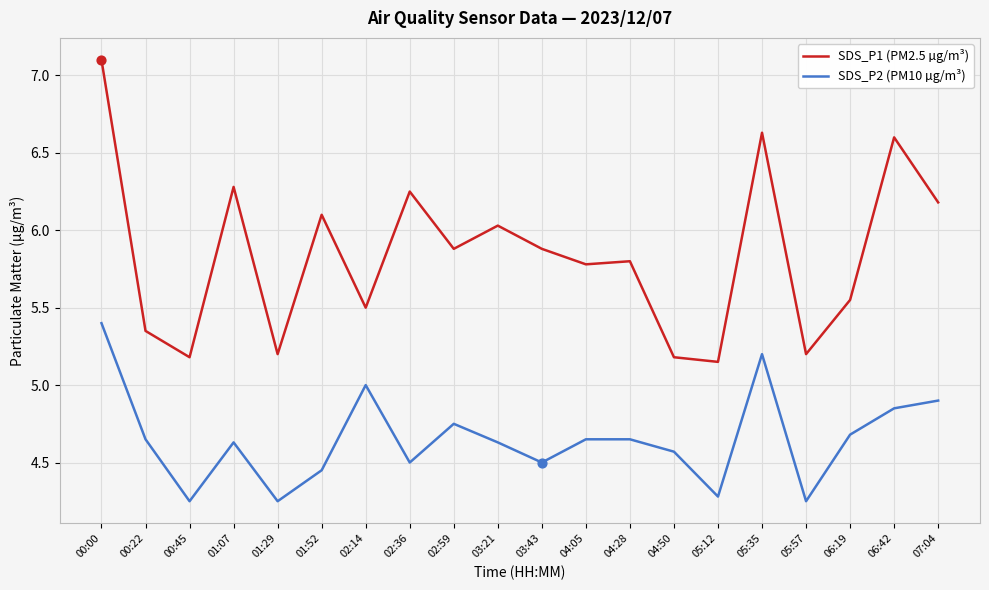

What are all the series names shown in the legend?

SDS_P1 (PM2.5 µg/m³), SDS_P2 (PM10 µg/m³)